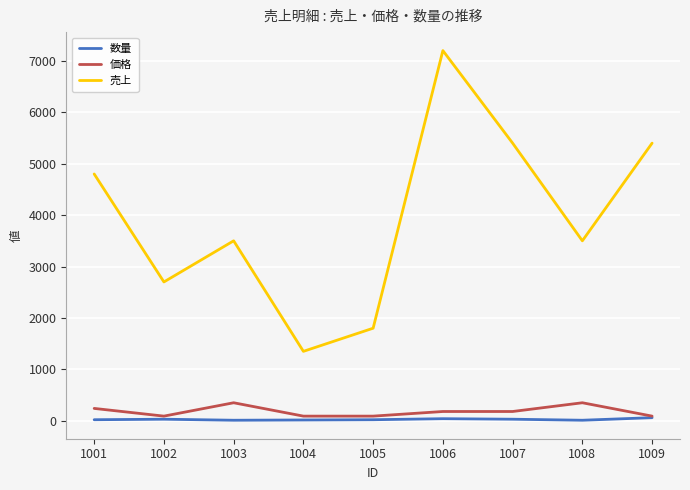

True or false: 売上 and 数量 intersect in this chart.

False